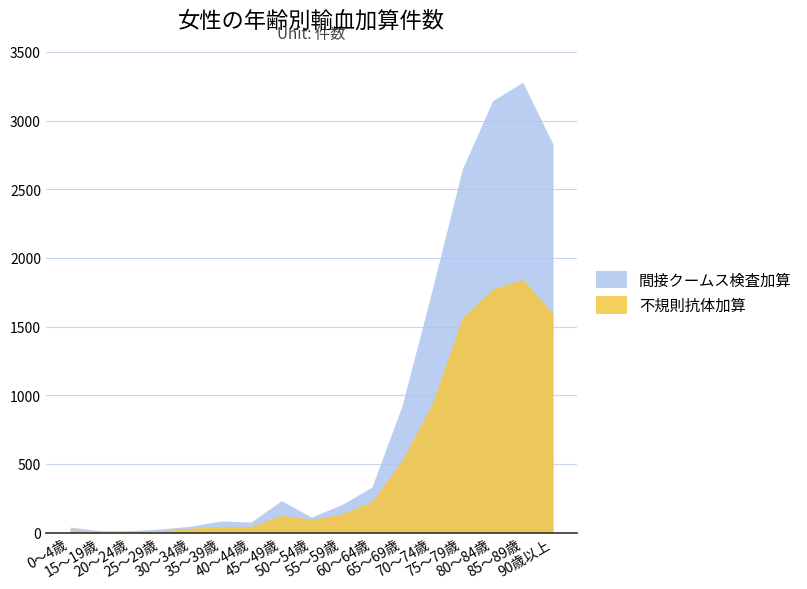

What is the minimum value shown in the chart?

10